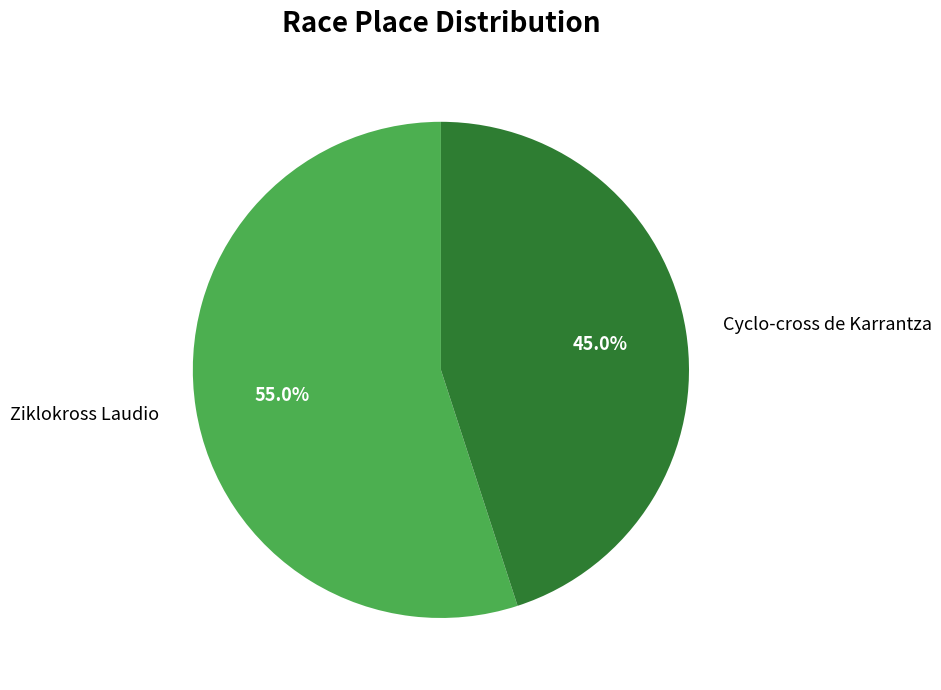

The Cyclo-cross de Karrantza slice represents 54% of the pie. True or false?

False